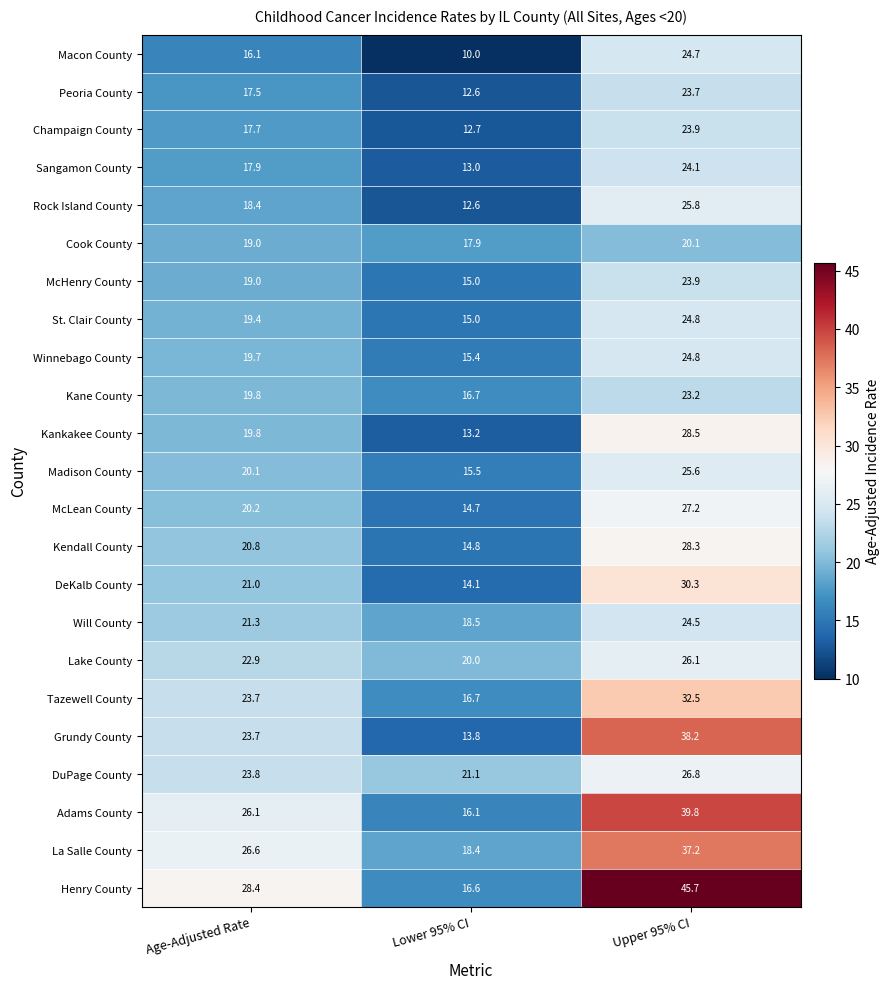

How many series are shown in this chart?

23